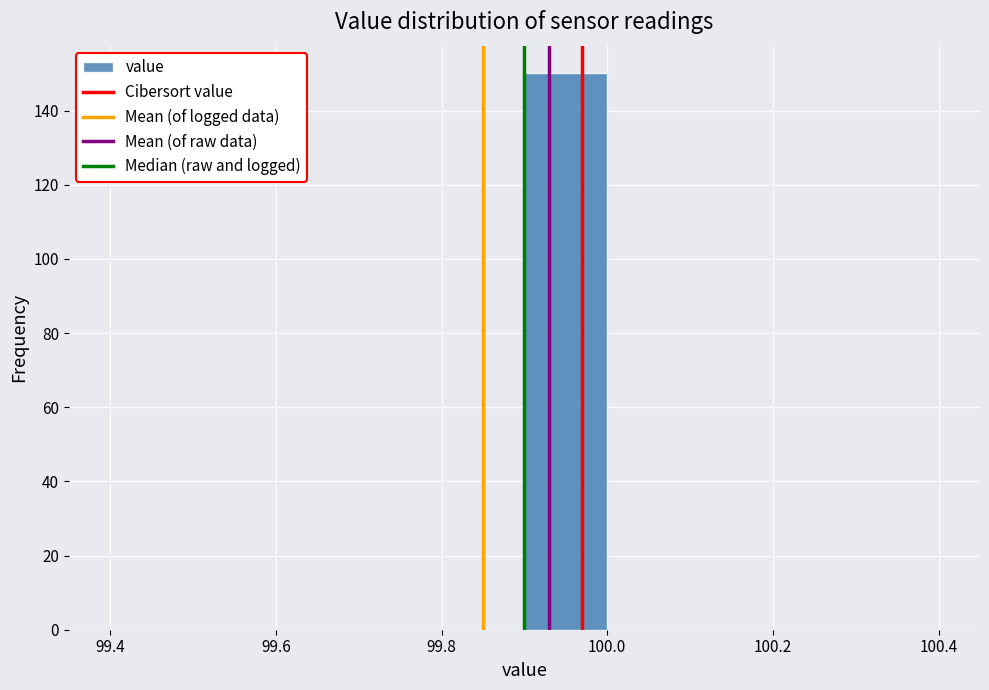

Reading left to right, list every bar in this chart as the range it spans on the x-axis followed by its height. The values are not printed on the chart, so give them approximately, as read against the axis.

99.4 to 99.5: 0
99.5 to 99.6: 0
99.6 to 99.7: 0
99.7 to 99.8: 0
99.8 to 99.9: 0
99.9 to 100.0: 150
100.0 to 100.1: 0
100.1 to 100.2: 0
100.2 to 100.3: 0
100.3 to 100.4: 0